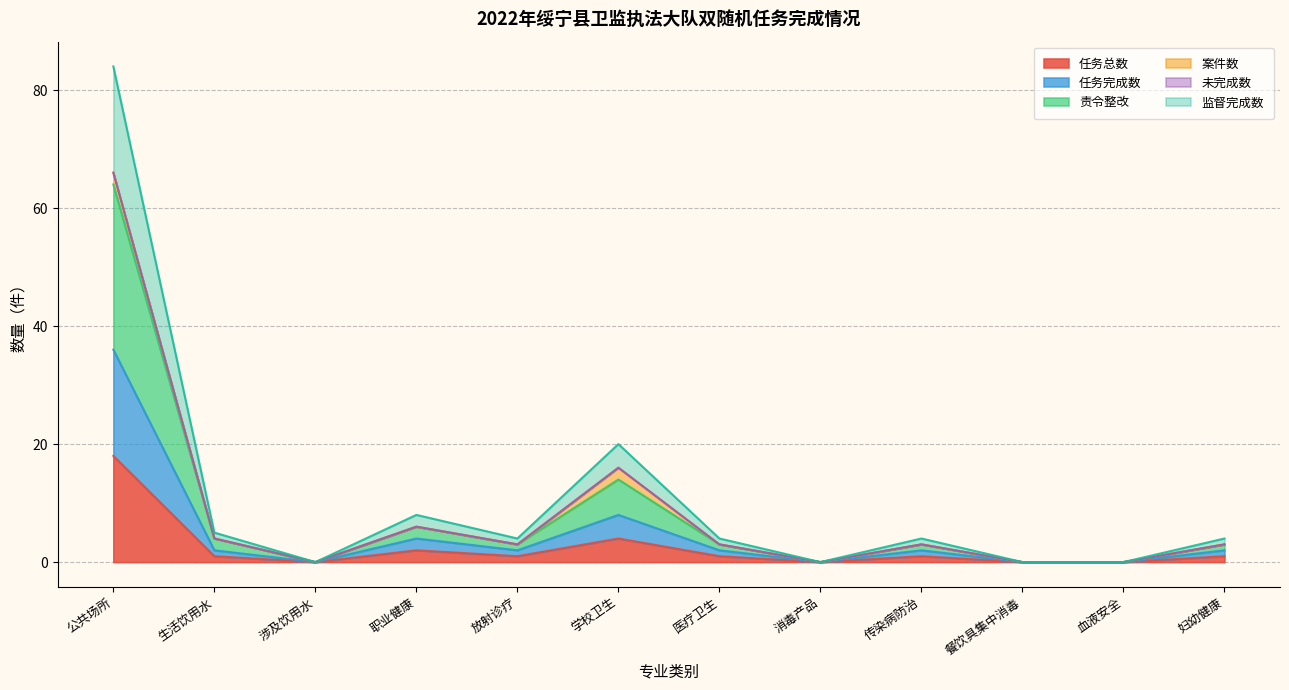

What is the label of the 8th point from the left?

消毒产品